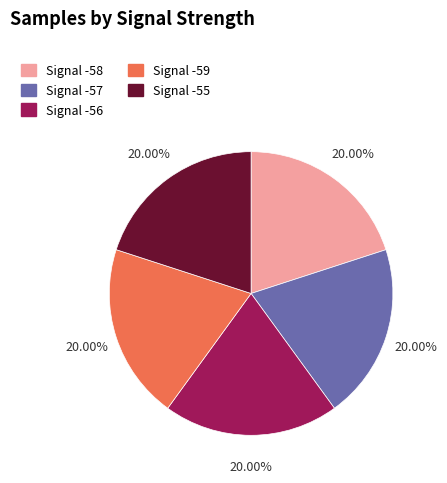

Approximately how many times larger is the value at Signal -55 compared to Signal -56?

1.0